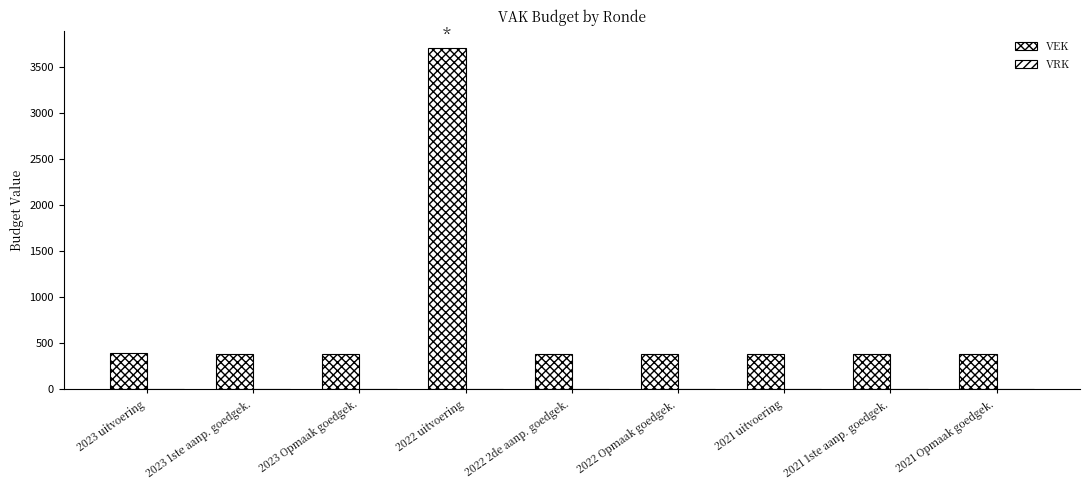

Count the number of data series in this chart.

1